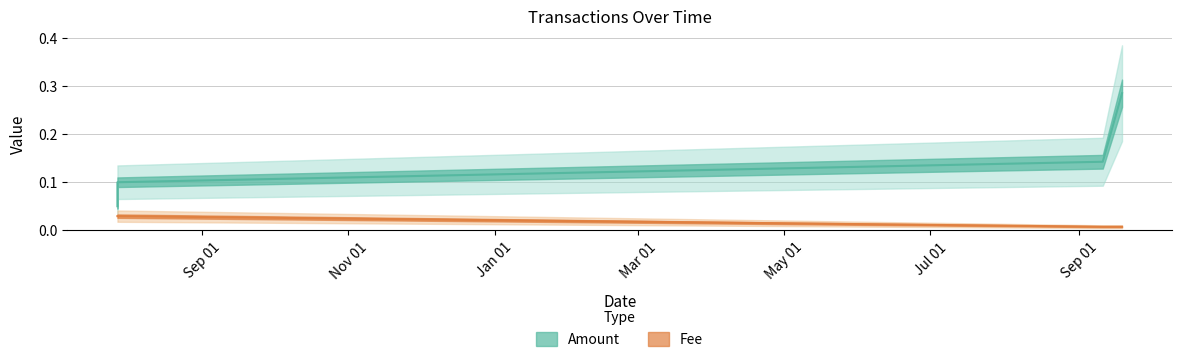

Reading left to right, extract all data points from this chart.

Amount: 2019-07-27 13:23:54=0.1	2019-07-27 13:26:36=0.1	2020-09-10 23:08:20=0.1	2020-09-19 00:10:57=0.3
Fee: 2019-07-27 13:23:54=0.0	2019-07-27 13:26:36=0.0	2020-09-10 23:08:20=0.0	2020-09-19 00:10:57=0.0